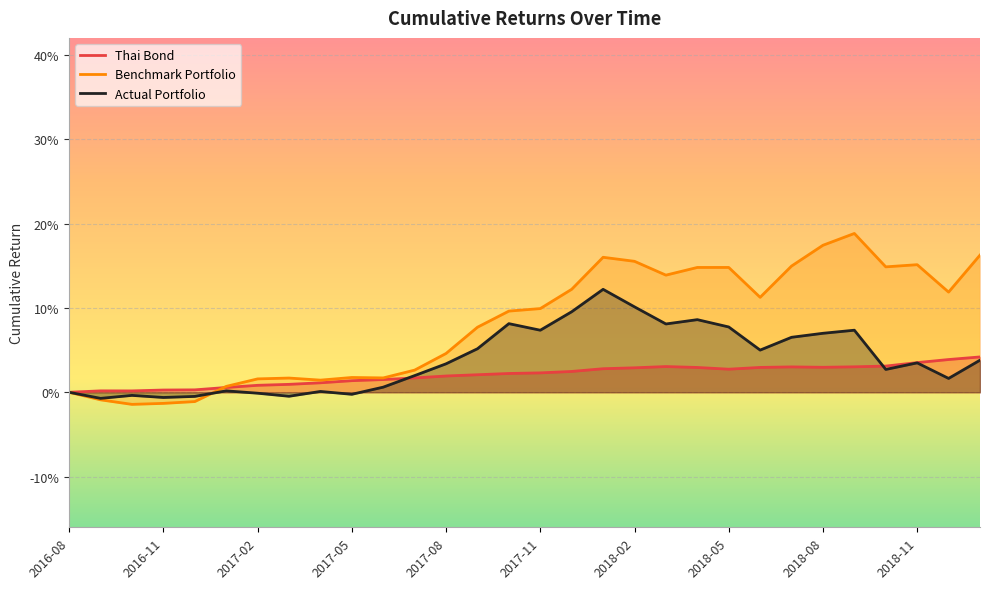

Between 2018-07 and 2018-10, which series saw the biggest shift?

Actual Portfolio